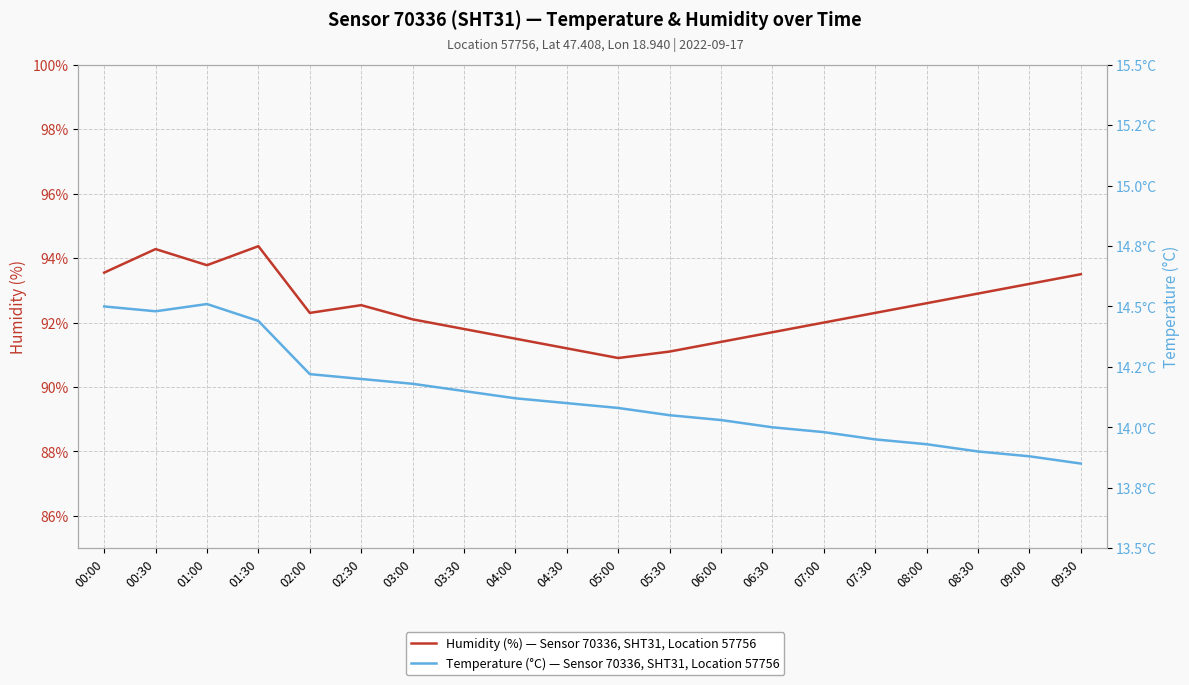

Reading left to right, what are all the values shown in this chart?

Humidity (%): 00:00=93.5	00:30=94.3	01:00=93.8	01:30=94.4	02:00=92.3	02:30=92.5	03:00=92.1	03:30=91.8	04:00=91.5	04:30=91.2	05:00=90.9	05:30=91.1	06:00=91.4	06:30=91.7	07:00=92.0	07:30=92.3	08:00=92.6	08:30=92.9	09:00=93.2	09:30=93.5
Temperature (°C): 00:00=14.5	00:30=14.5	01:00=14.5	01:30=14.4	02:00=14.2	02:30=14.2	03:00=14.2	03:30=14.2	04:00=14.1	04:30=14.1	05:00=14.1	05:30=14.1	06:00=14.0	06:30=14.0	07:00=14.0	07:30=13.9	08:00=13.9	08:30=13.9	09:00=13.9	09:30=13.8